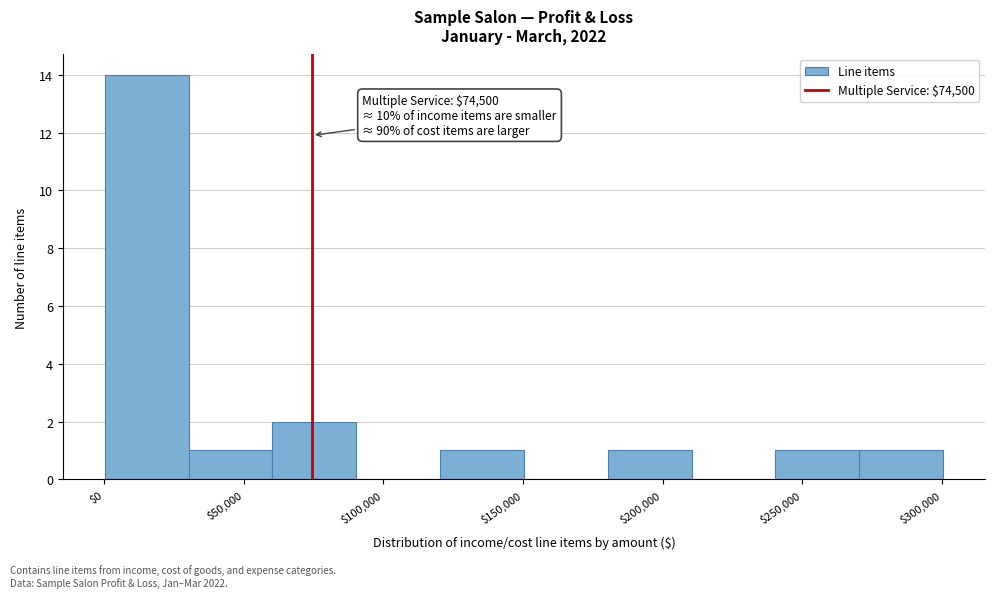

Which range on the x-axis has the tallest bar?

0 to 30000